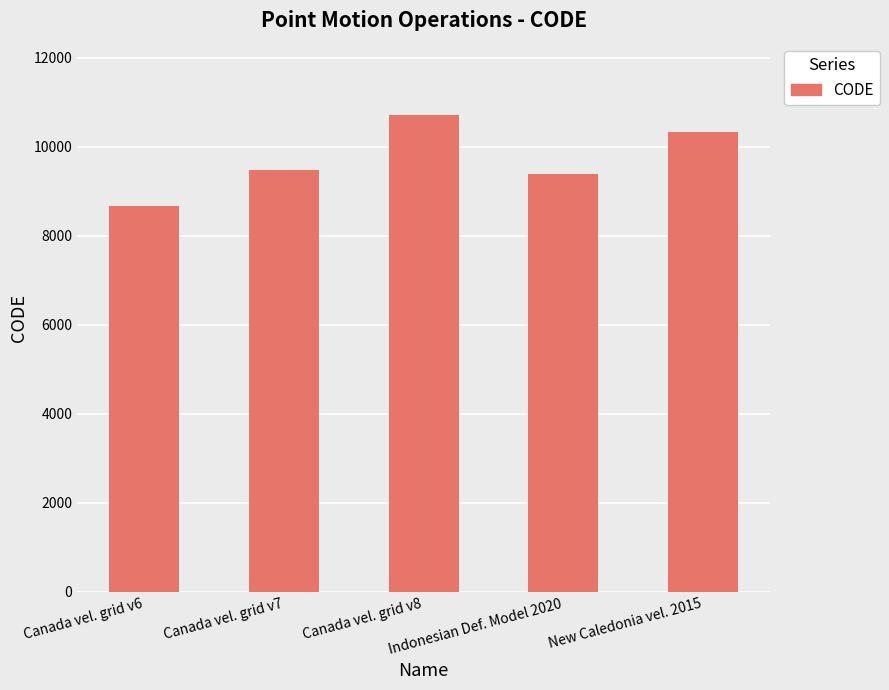

Reading right to left, list all the values displayed in this chart.

New Caledonia vel. 2015=10323	Indonesian Def. Model 2020=9375	Canada vel. grid v8=10707	Canada vel. grid v7=9483	Canada vel. grid v6=8676